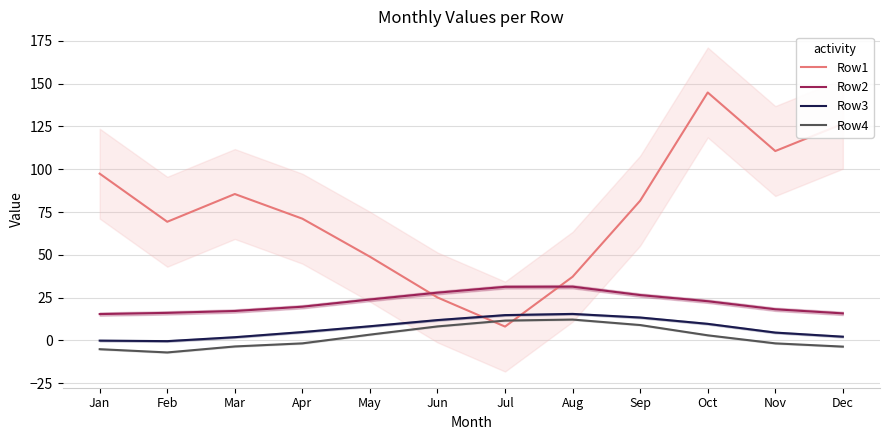

What is the sum of the Row4 values at Jan and Nov?

-6.8